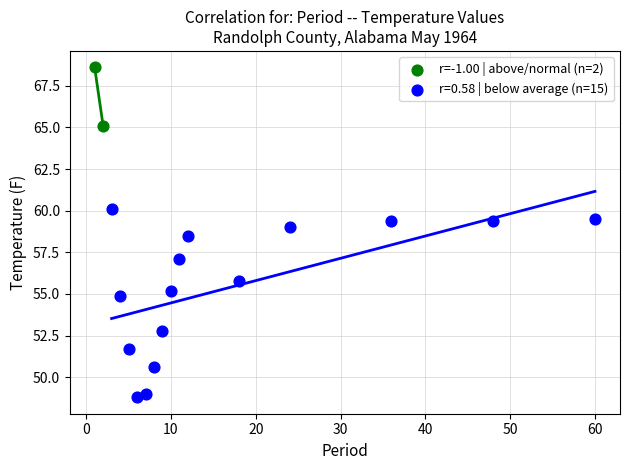

What are all the series names shown in the legend?

r=-1.00 | above/normal (n=2), r=0.58 | below average (n=15)